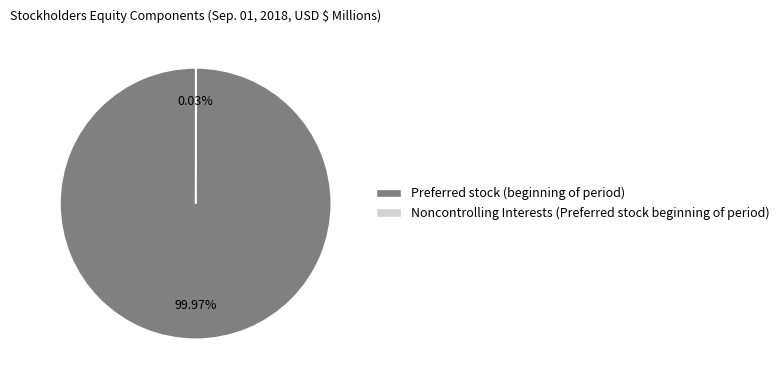

To the nearest percent, what portion does Preferred stock (beginning of period) represent?

100%